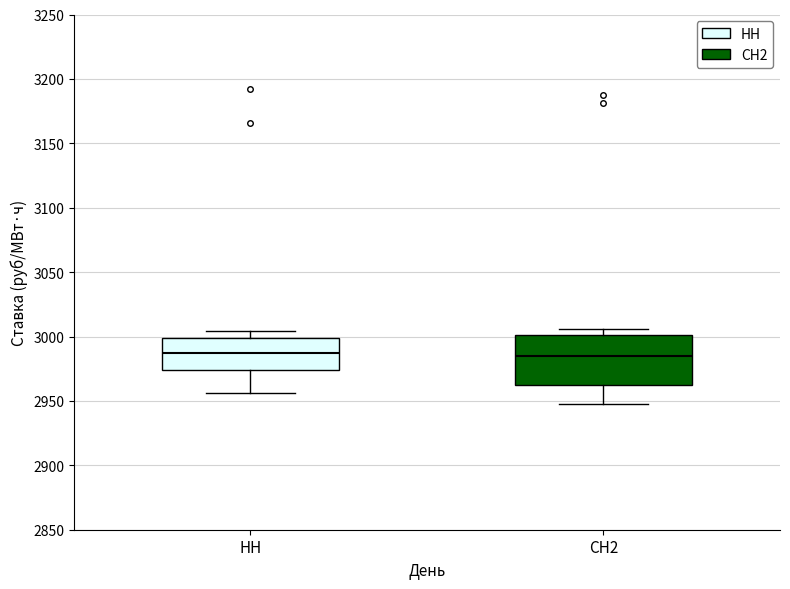

Which box is the tallest, from its lower edge to its upper edge?

СН2